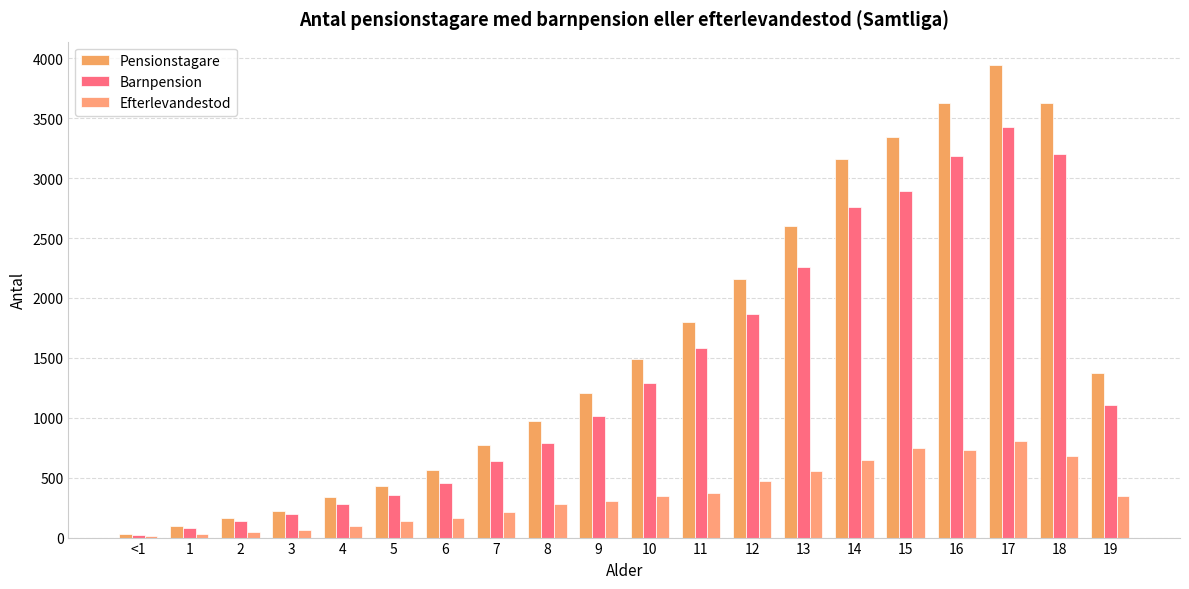

What position from the right is 13?

7